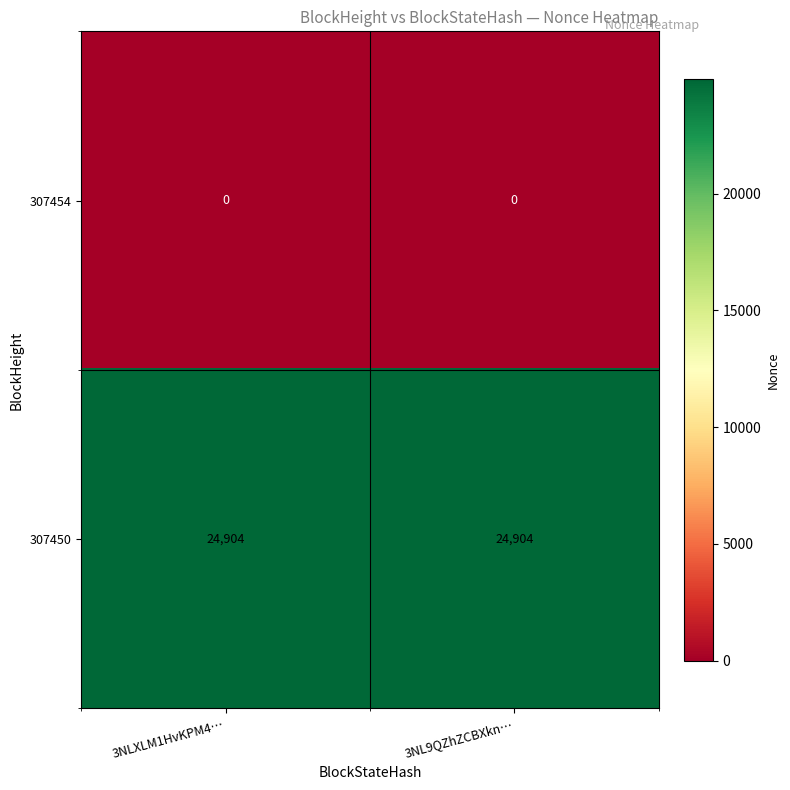

Rank the series at 3NL9QZhZCBXkn… from lowest to highest value.

307454, 307450